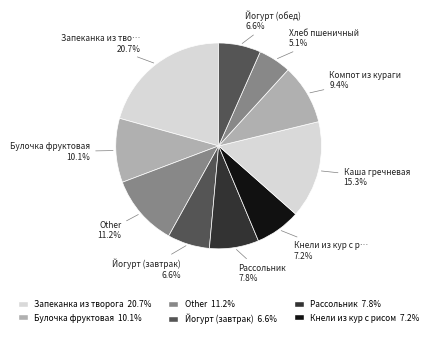

Count the number of slices in the pie.

10